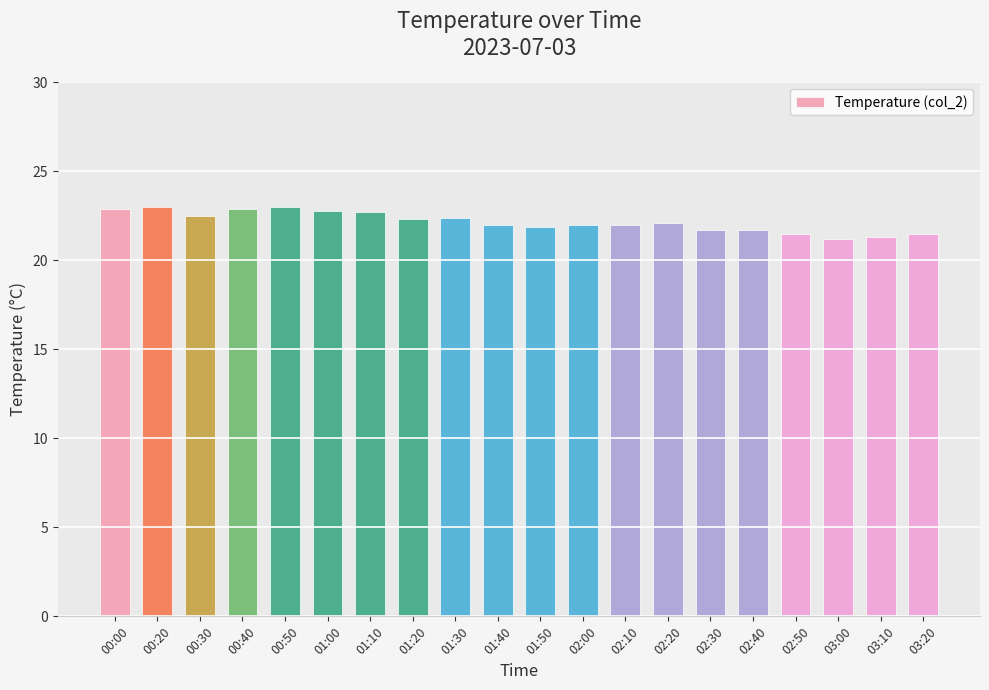

How many data points does each series have?

20